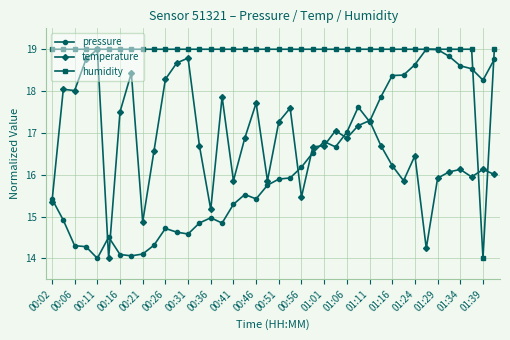

What is the maximum value shown in the chart?

19.0